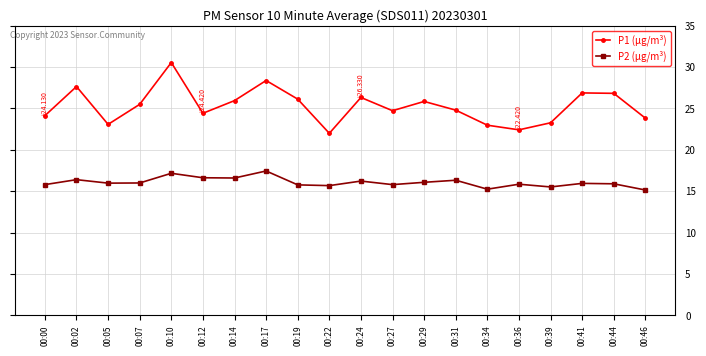

What is the value of the P1 (µg/m³) point at the 6th from the left?

24.4